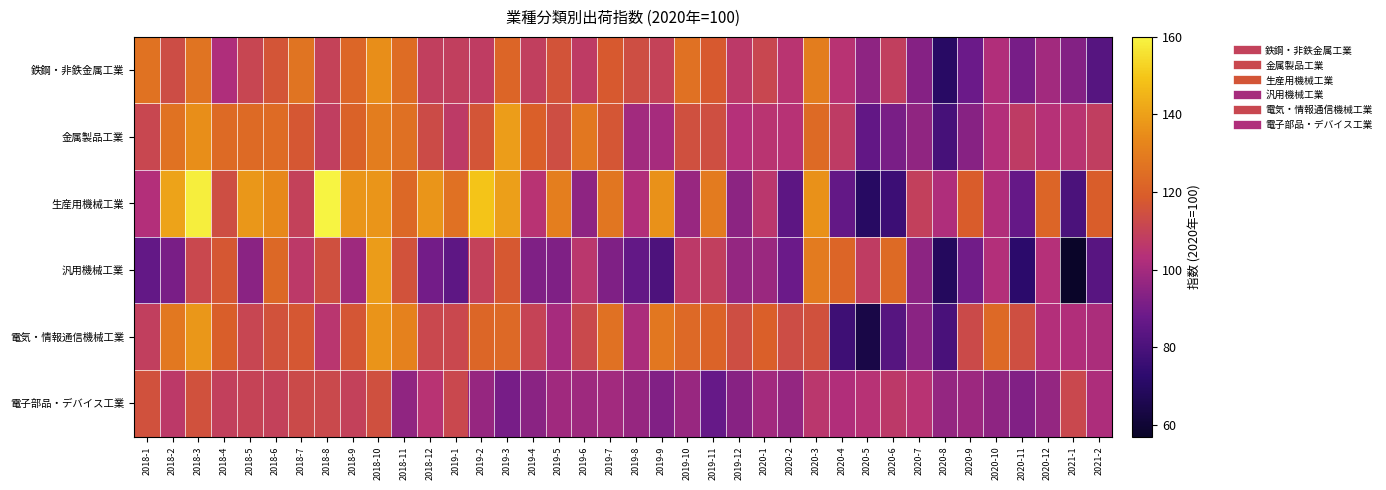

What is the difference between the highest and lowest values at 2019-7?

35.6